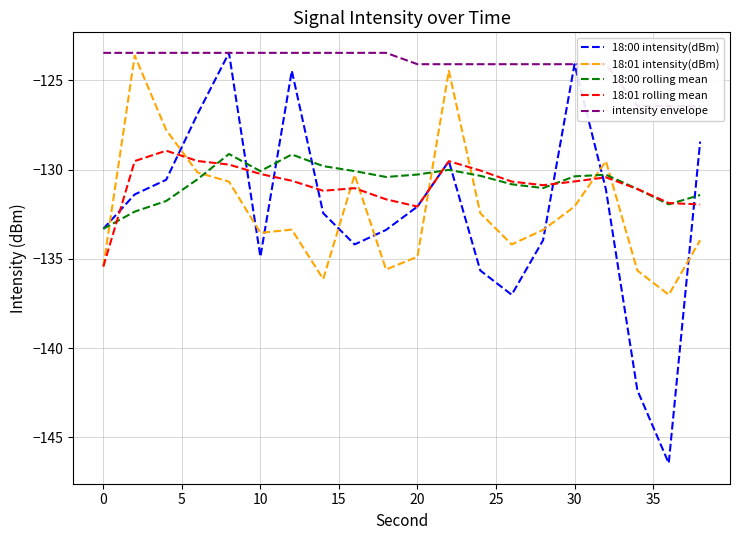

Is it true that 18:00 rolling mean equals -82.5 at 10?

False